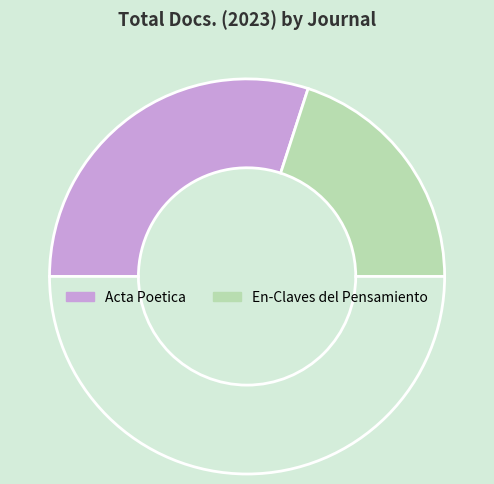

How many segments does this pie chart have?

3